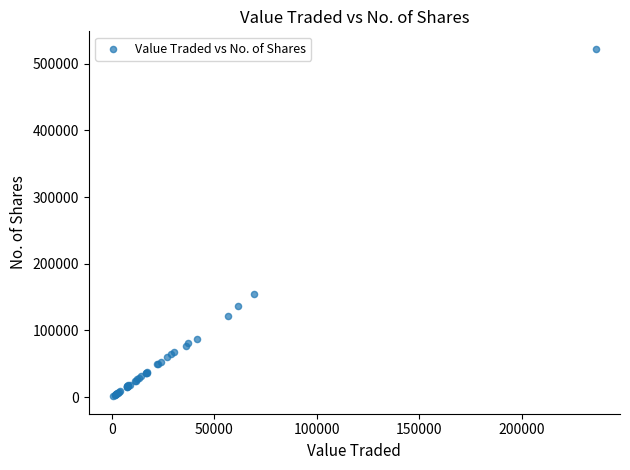

What Y value in the scatter plot is closest to 261752?

155096